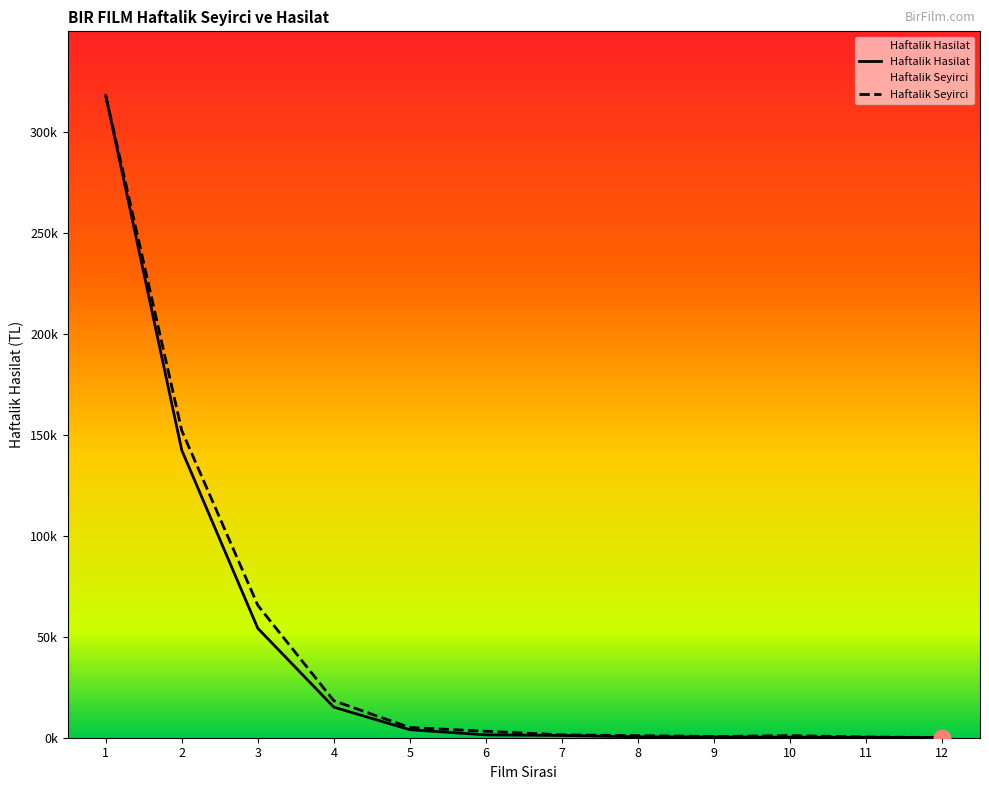

True or false: Haftalik Seyirci and Haftalik Hasilat cross at least once.

False